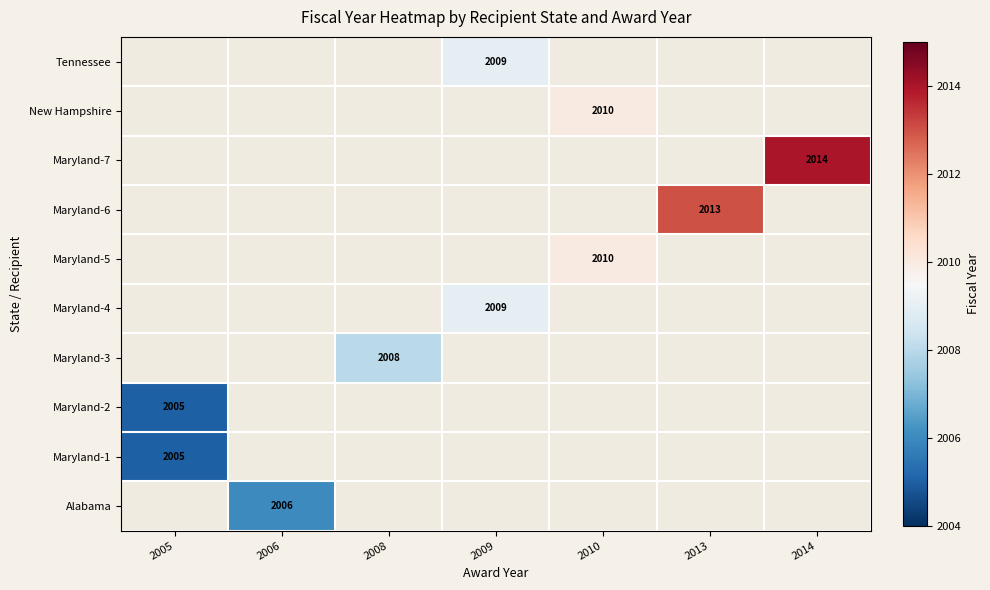

Which label corresponds to the largest value in the chart?

2014